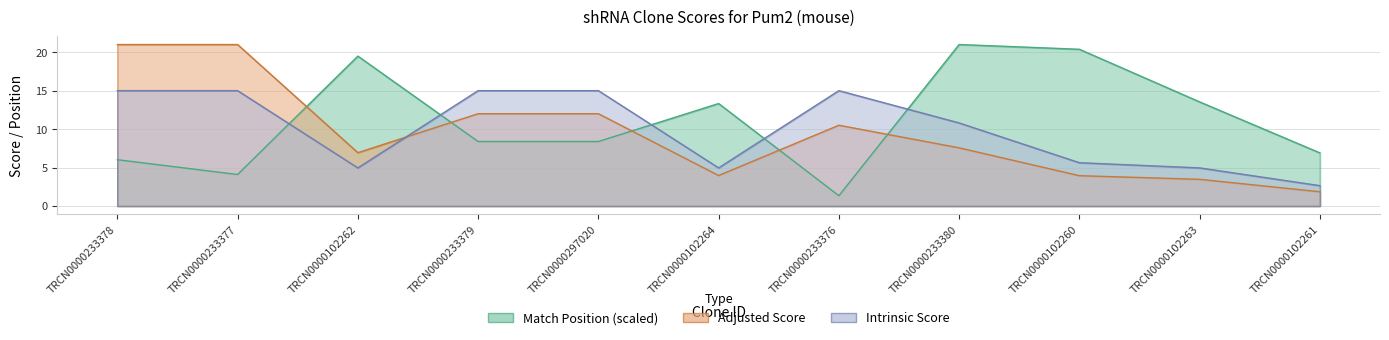

What is the value of the Adjusted Score point at the 10th from the left?

3.5